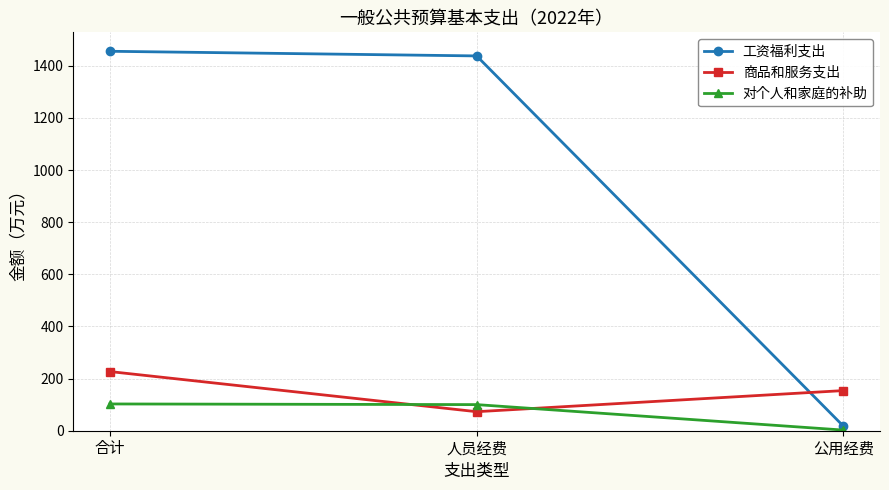

How many data points does each series have?

3